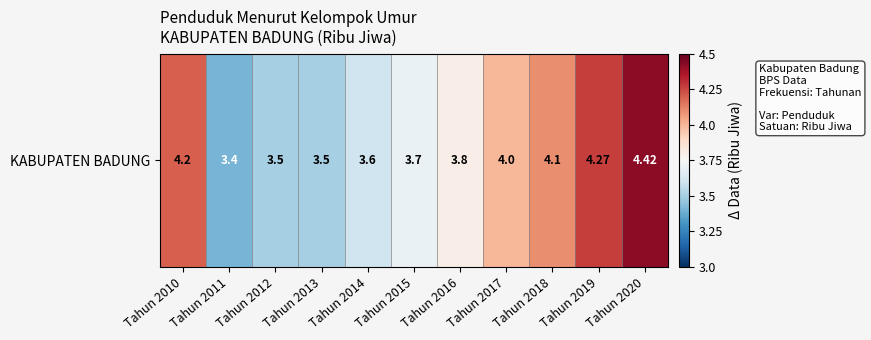

Between Tahun 2017 and Tahun 2013, which is larger?

Tahun 2017